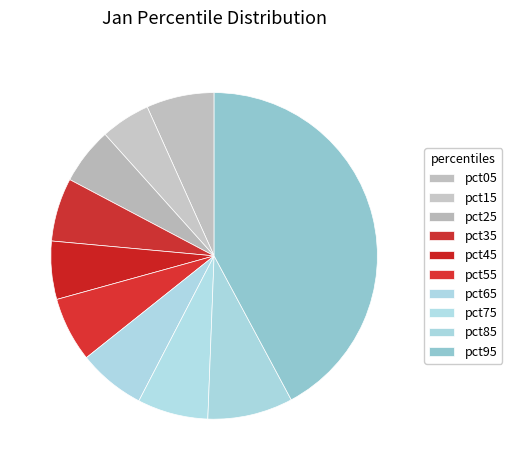

Rank the categories by value from lowest to highest.

pct15, pct25, pct45, pct35, pct55, pct65, pct05, pct75, pct85, pct95